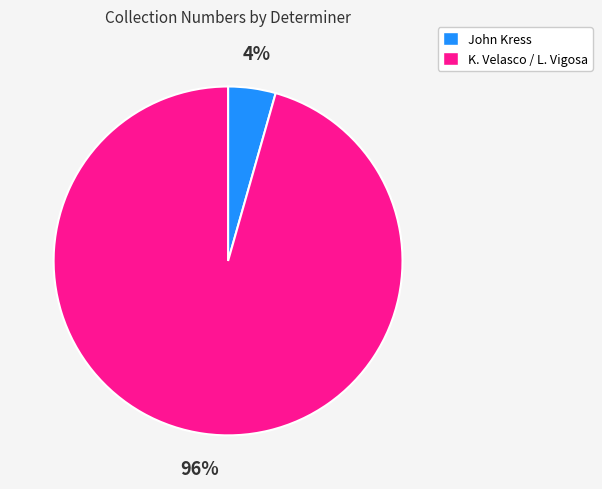

True or false: K. Velasco / L. Vigosa accounts for 96% of the total.

True